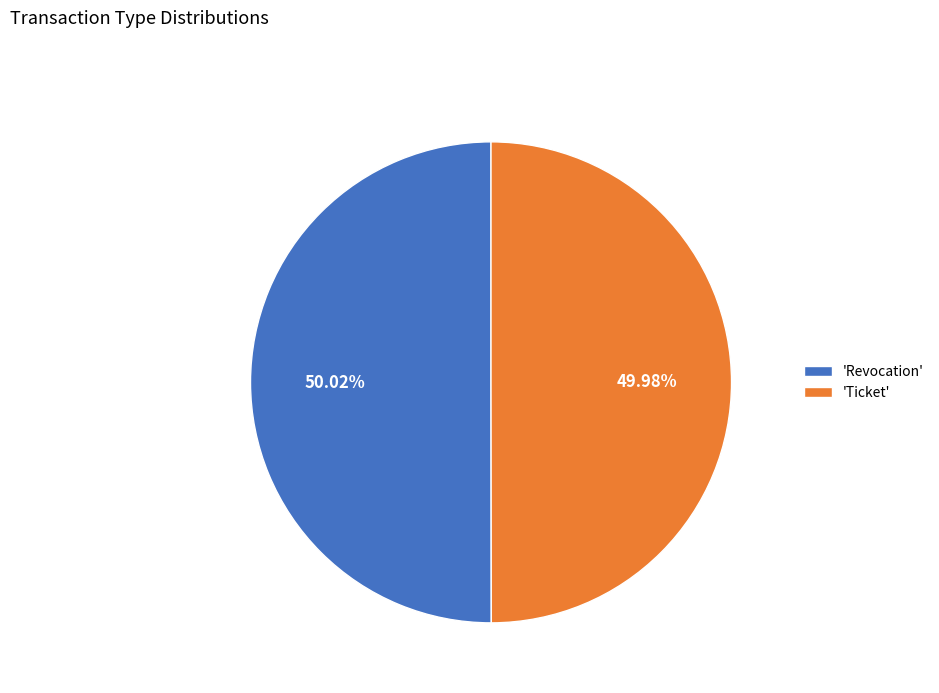

How many segments does this pie chart have?

2